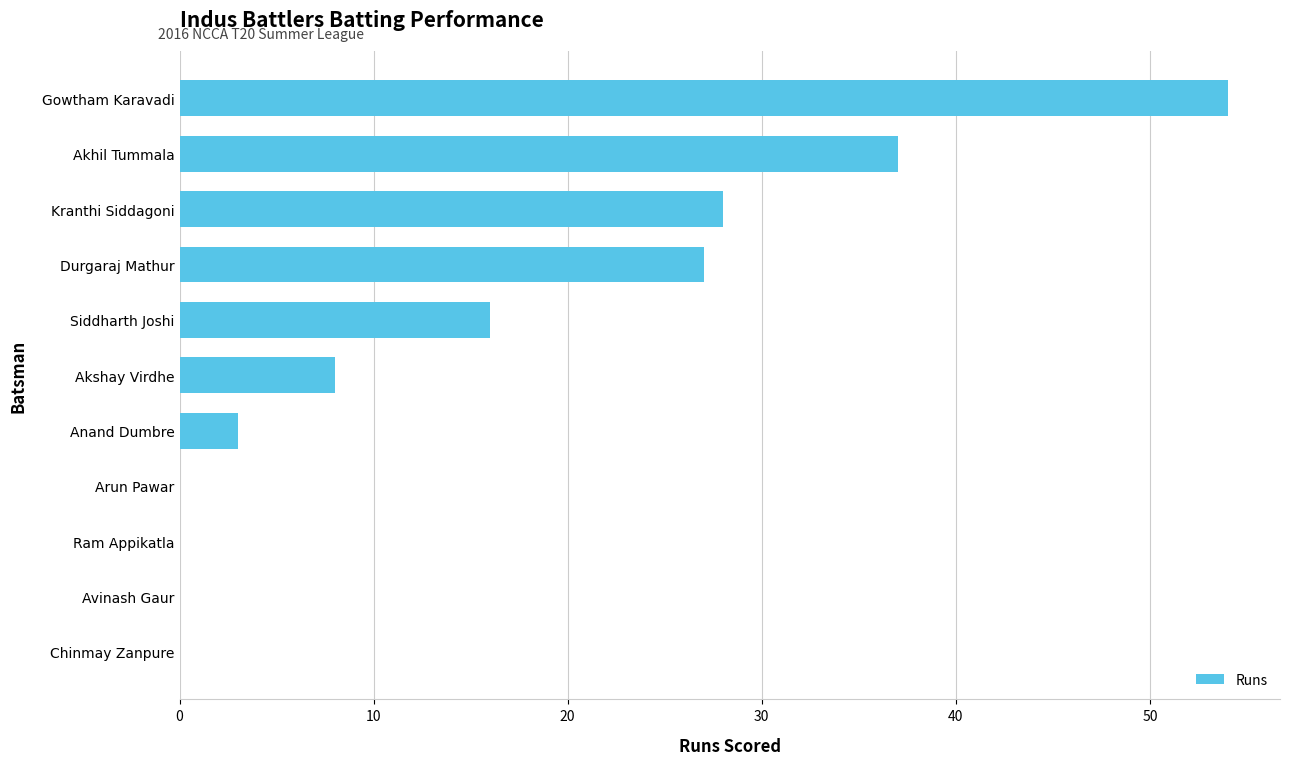

What value does the data have at Gowtham Karavadi, to the nearest 10?

50